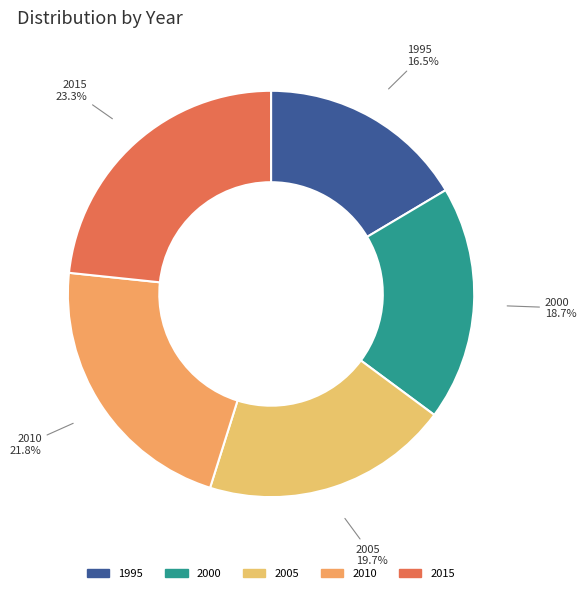

To the nearest percent, what is the average slice percentage?

20%